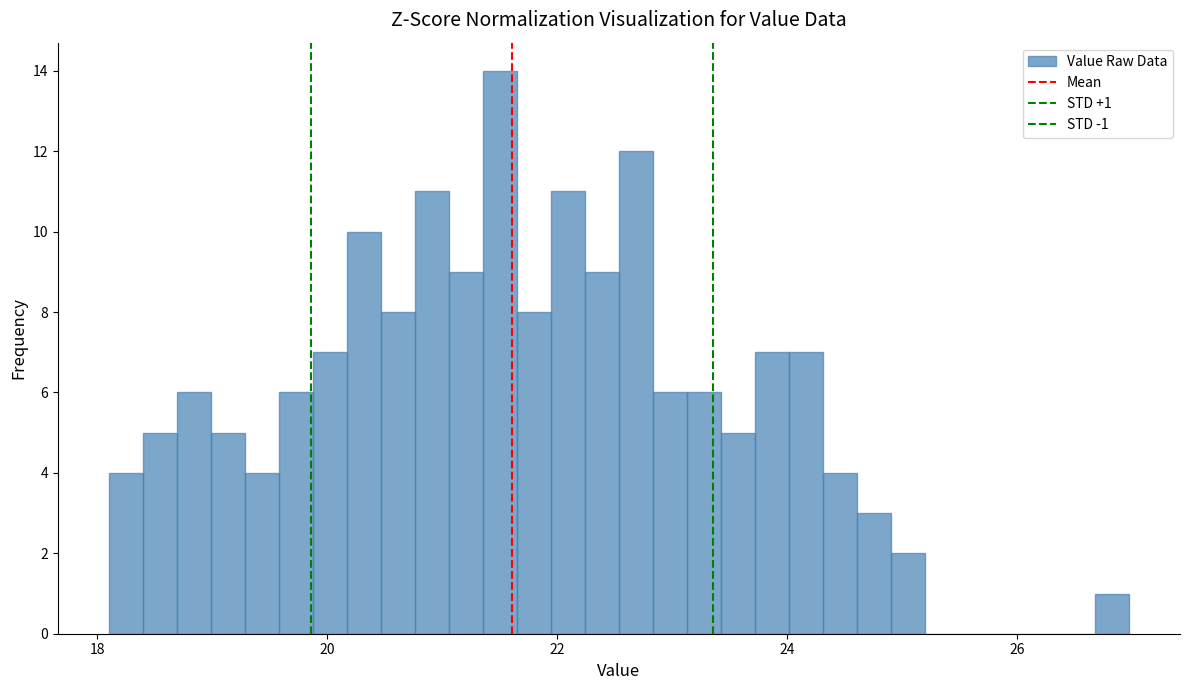

Read against the x-axis, roughly where is the centre of the tallest bar?

21.6